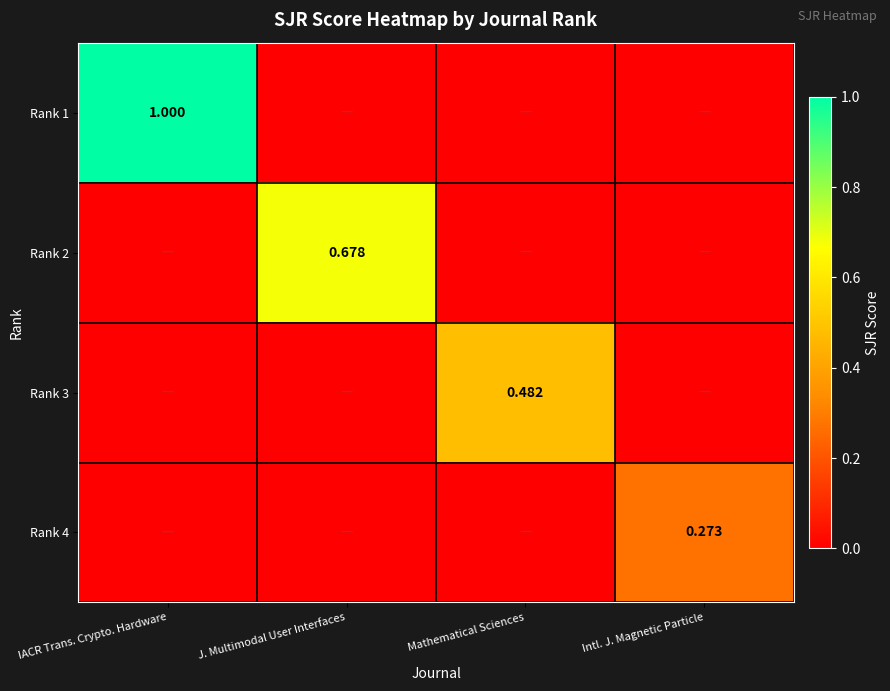

Is the value of Rank 2 at Mathematical Sciences greater than the value of Rank 4 at Intl. J. Magnetic Particle?

No